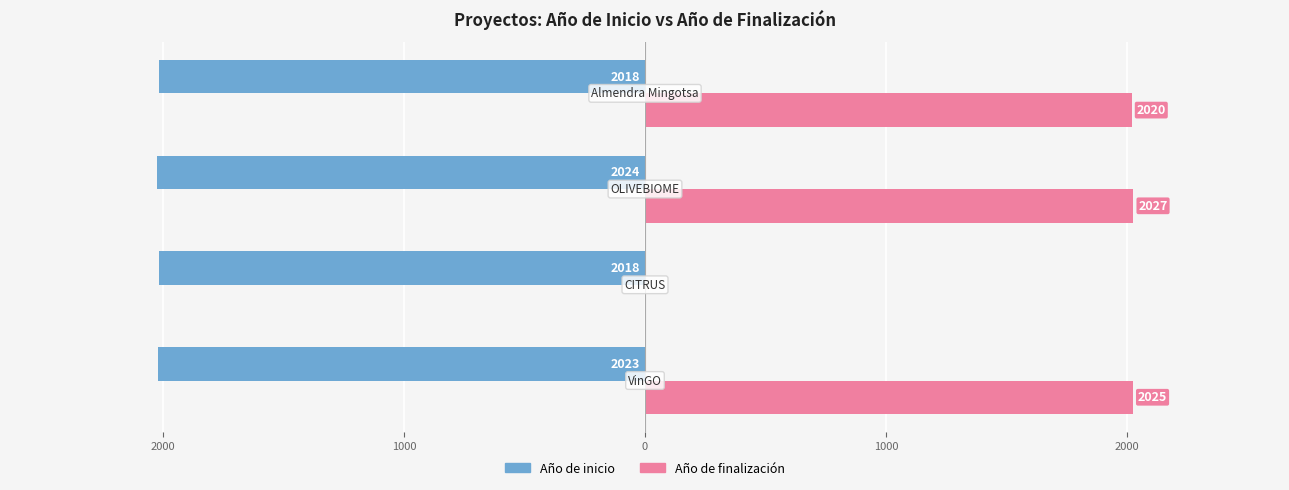

What are all the series names shown in the legend?

Año de inicio, Año de finalización